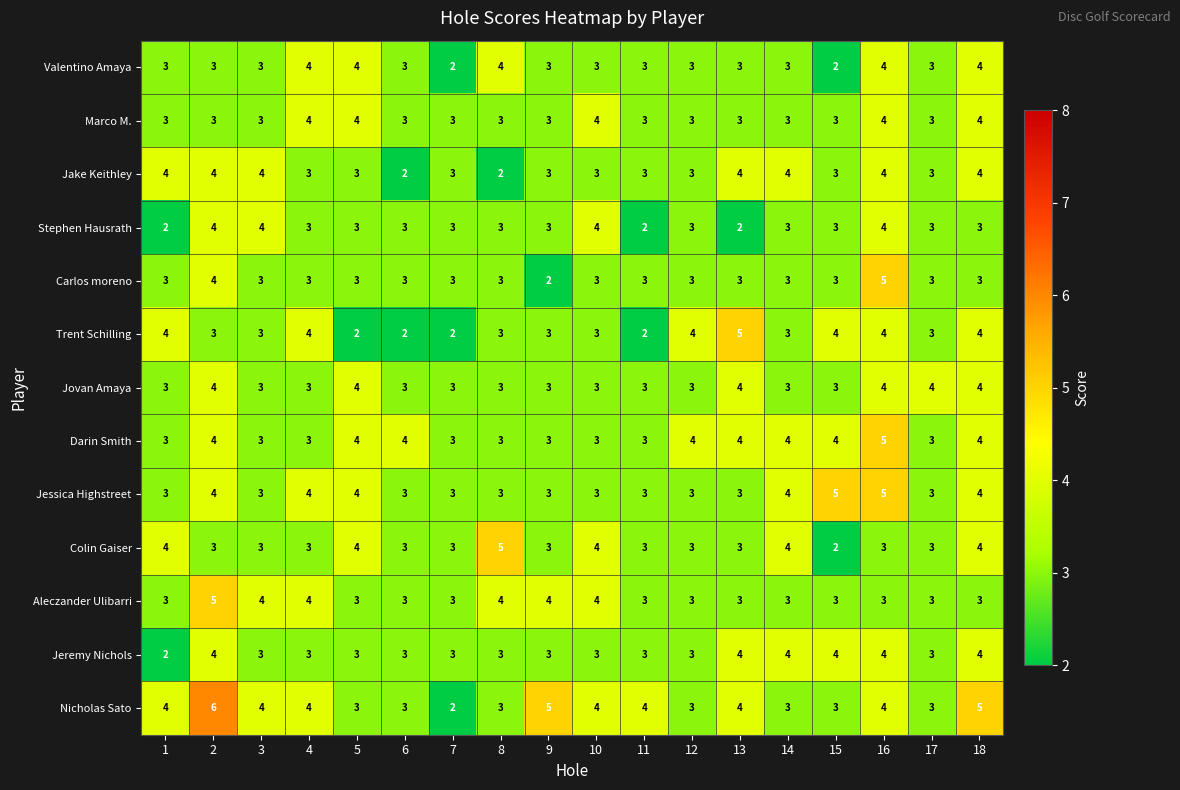

What is the highest value of the Jake Keithley series?

4